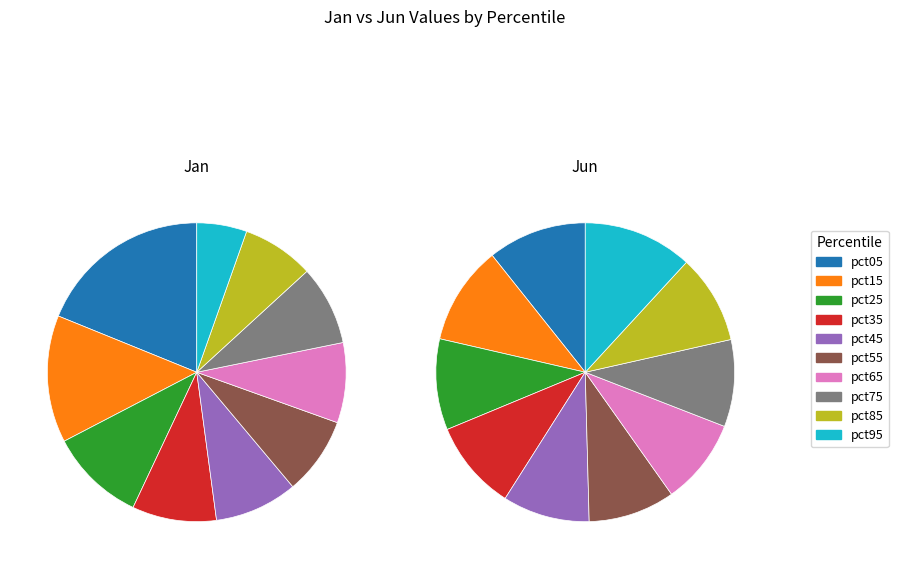

The pct35 slice represents 3% of the pie. True or false?

False